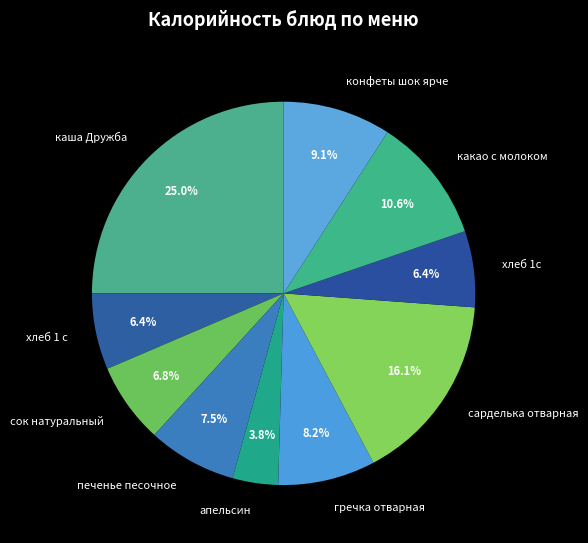

To the nearest percent, what is the average slice percentage?

10%